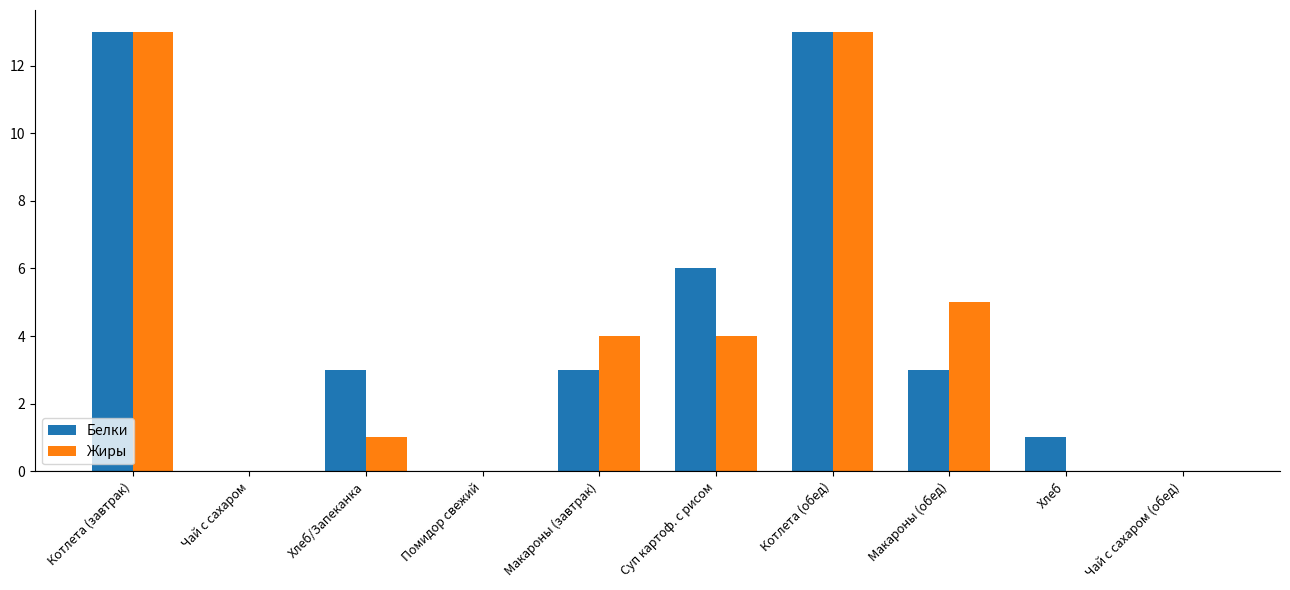

Where does the Белки series first go above 3?

Котлета (завтрак)